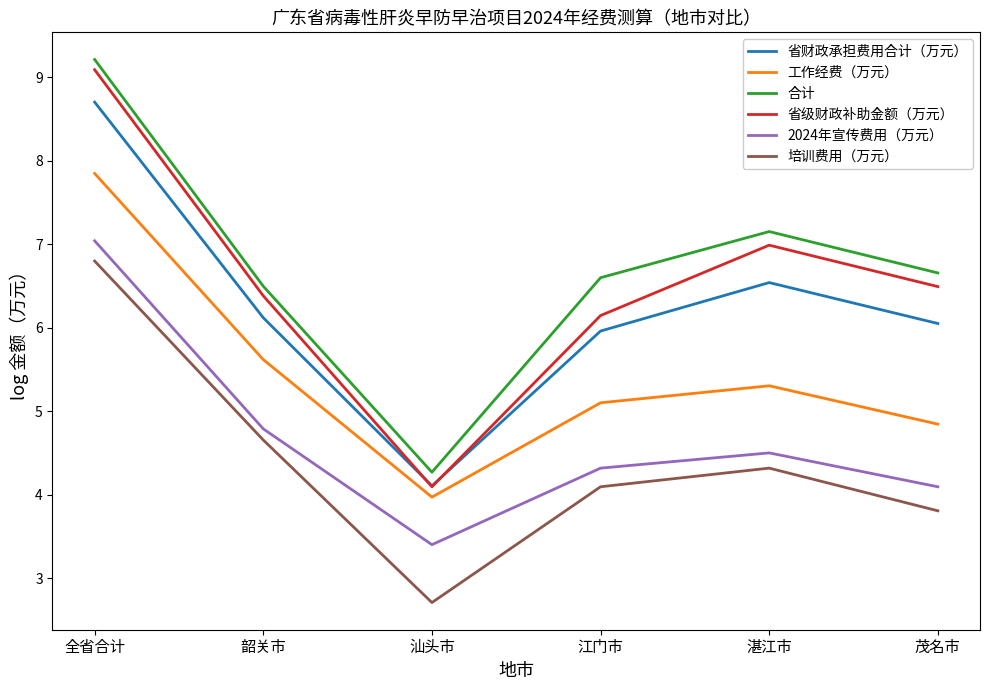

How many interior local valleys does the 合计 series have?

1